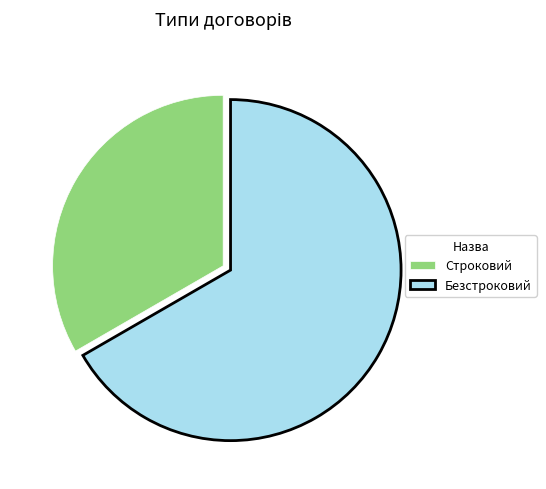

How many slices are in this pie chart?

2